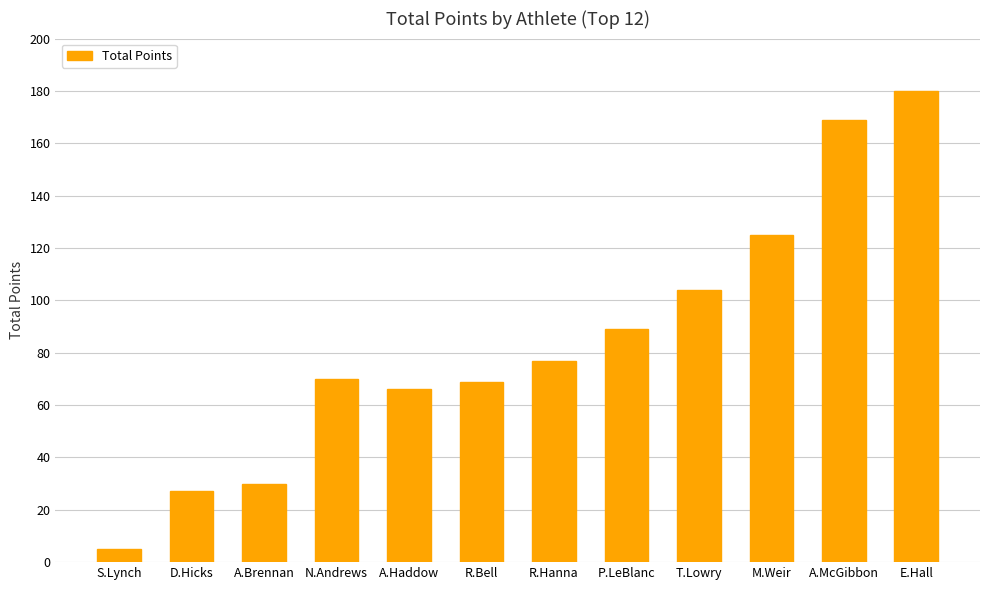

Approximately how many times larger is the value at A.Haddow compared to A.Brennan?

2.2